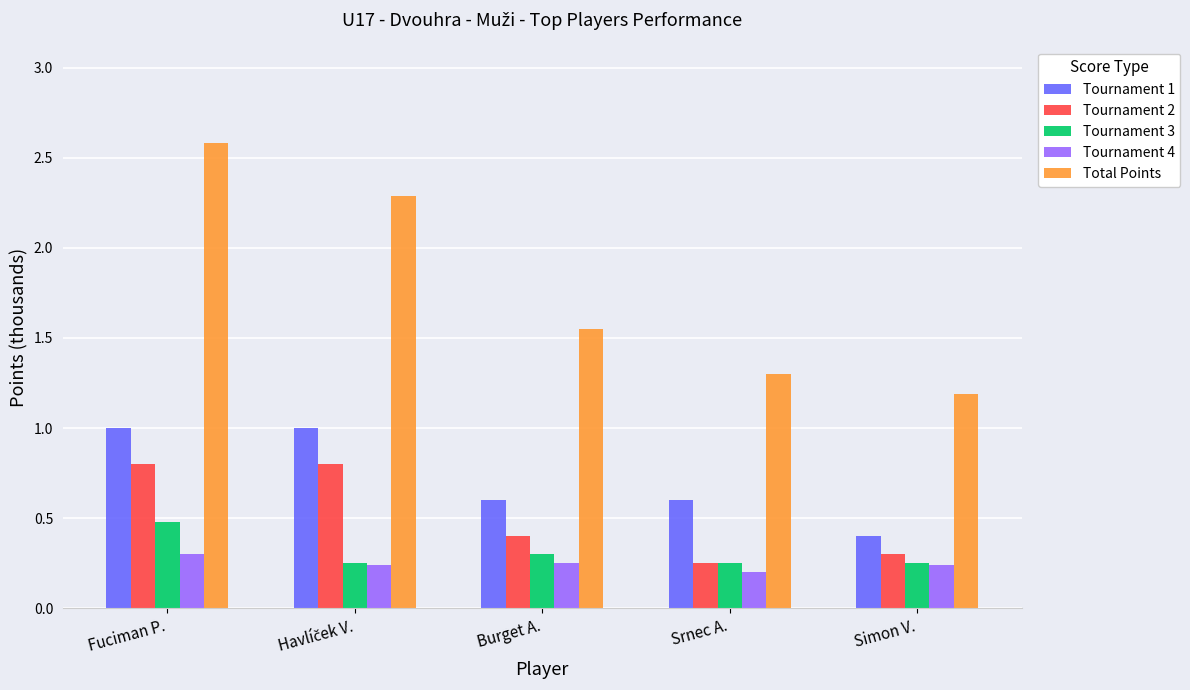

Which series has the largest total across all categories?

Total Points